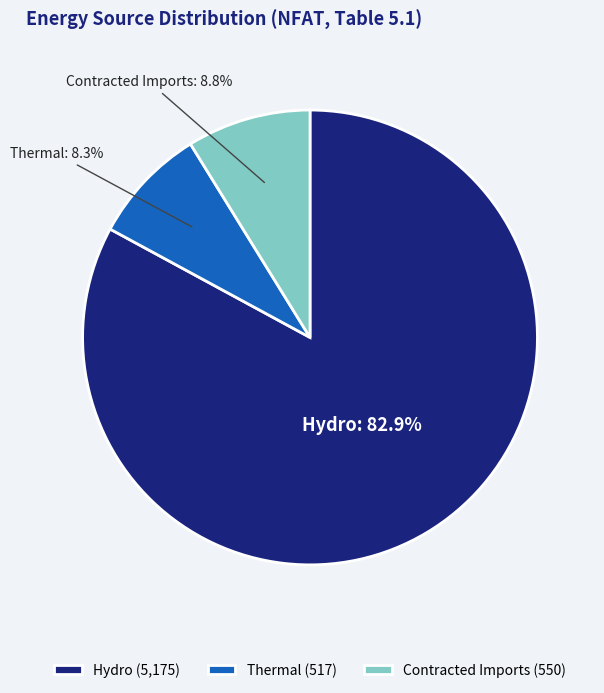

Approximately how many times larger is the value at Hydro compared to Thermal?

10.0